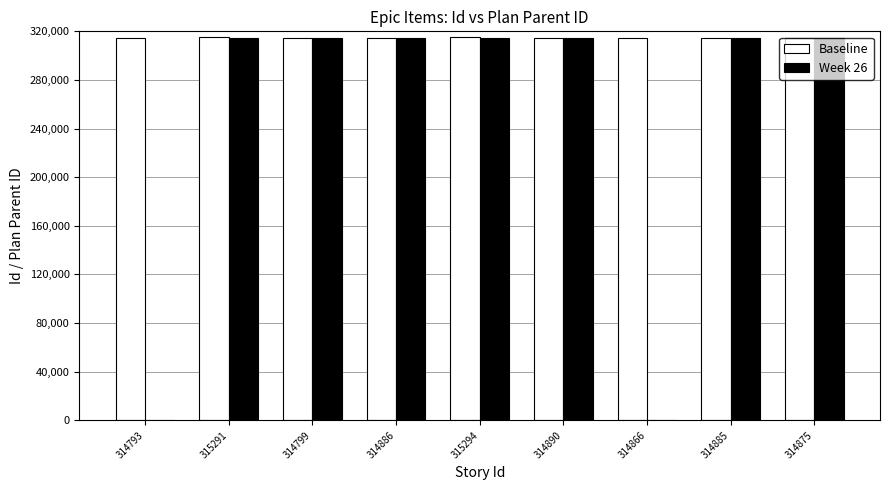

Which series has the largest total across all categories?

Baseline